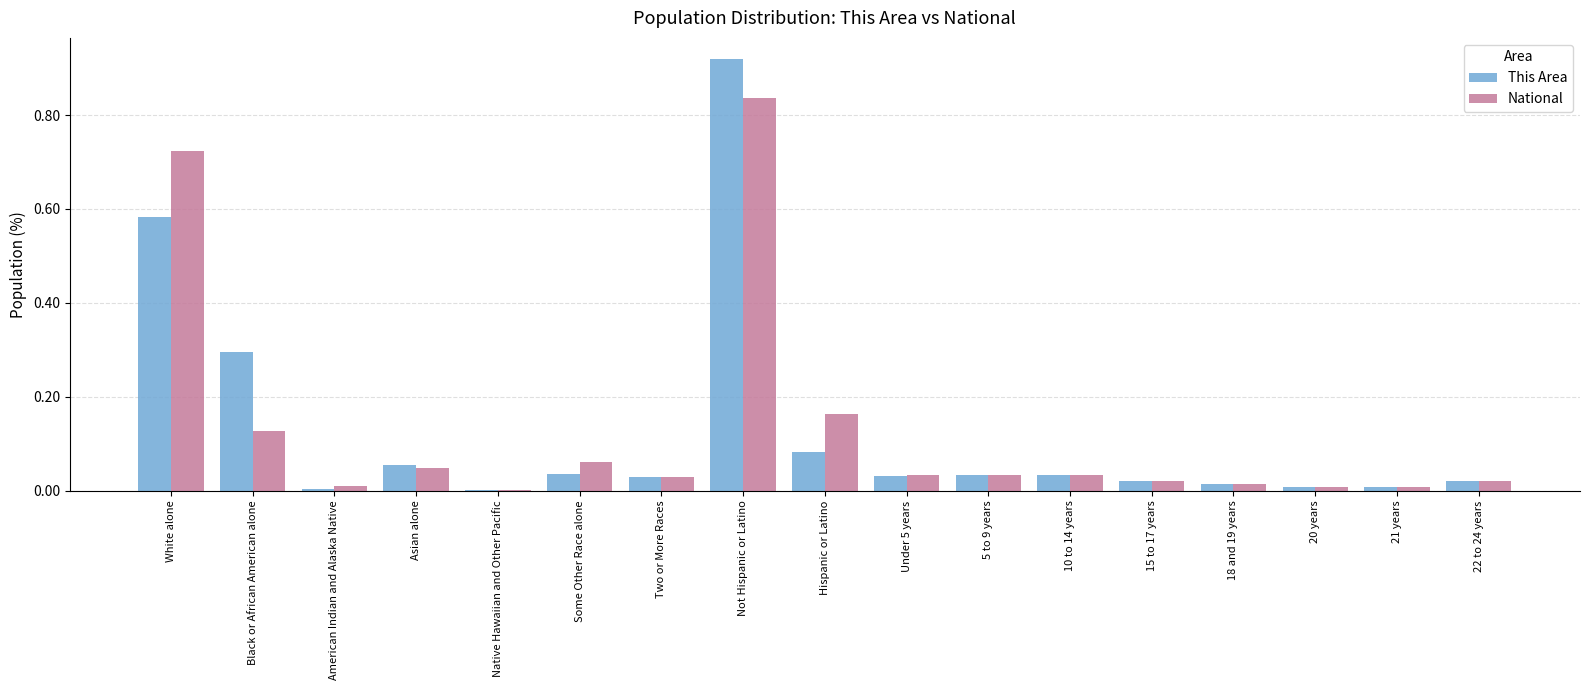

At which category is the sum across all series the highest?

Not Hispanic or Latino